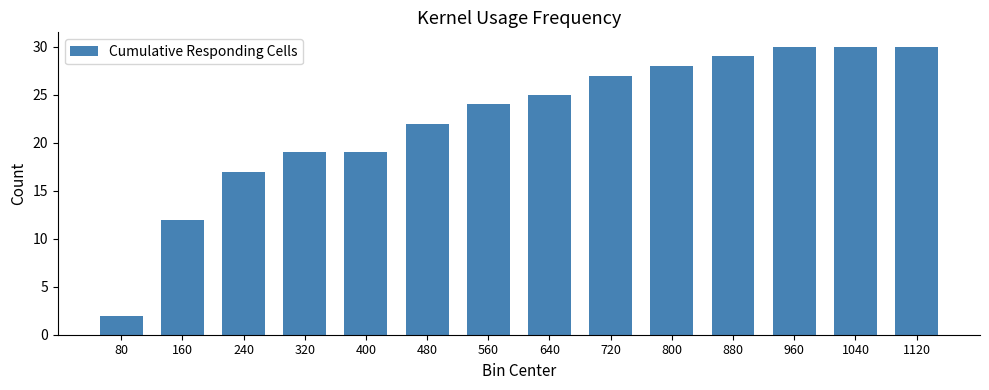

At which category does the chart reach its minimum across all series?

80